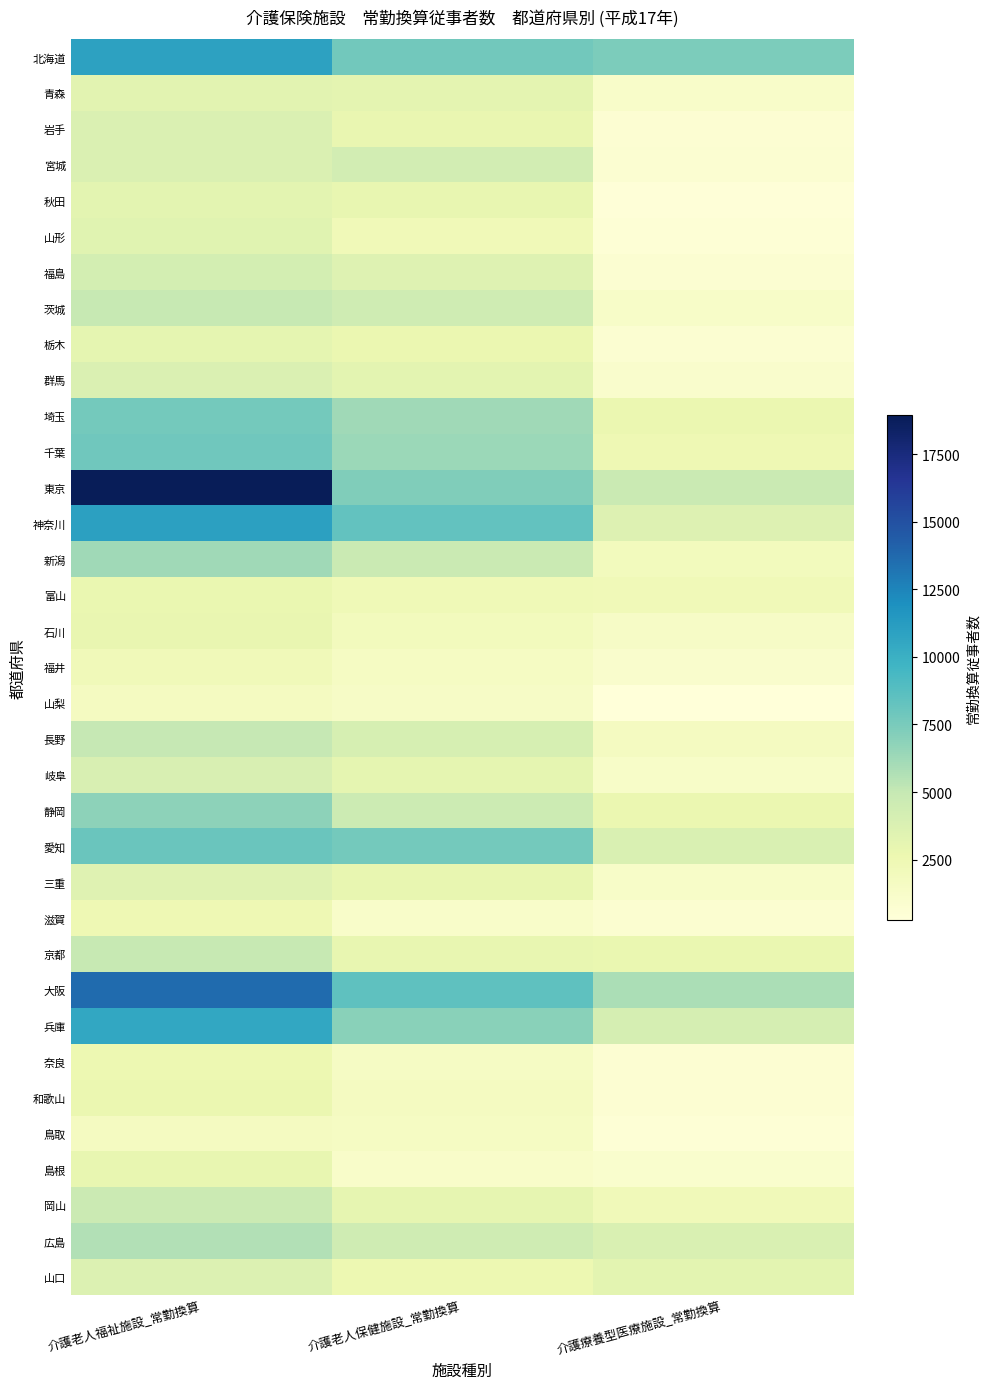

What is the total value across all series at 介護老人保健施設_常勤換算?

135327